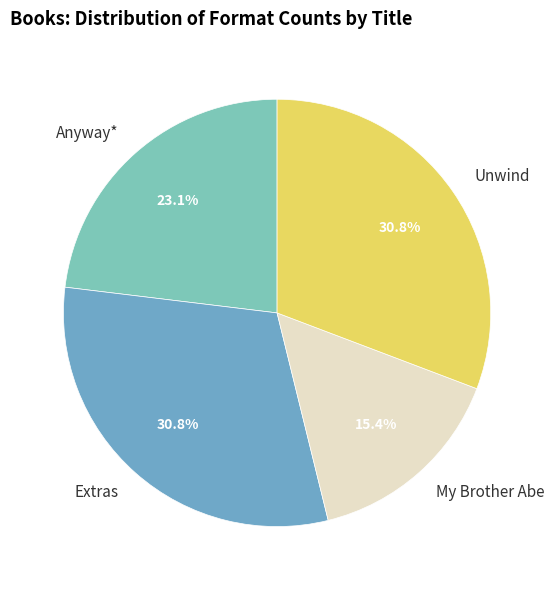

What percentage do Anyway* and Extras together represent?

53.8%